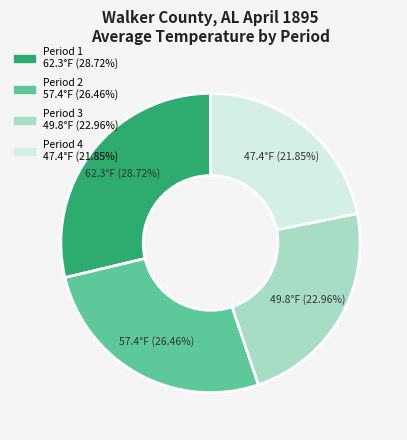

To the nearest percent, what portion does Period 2 represent?

26%